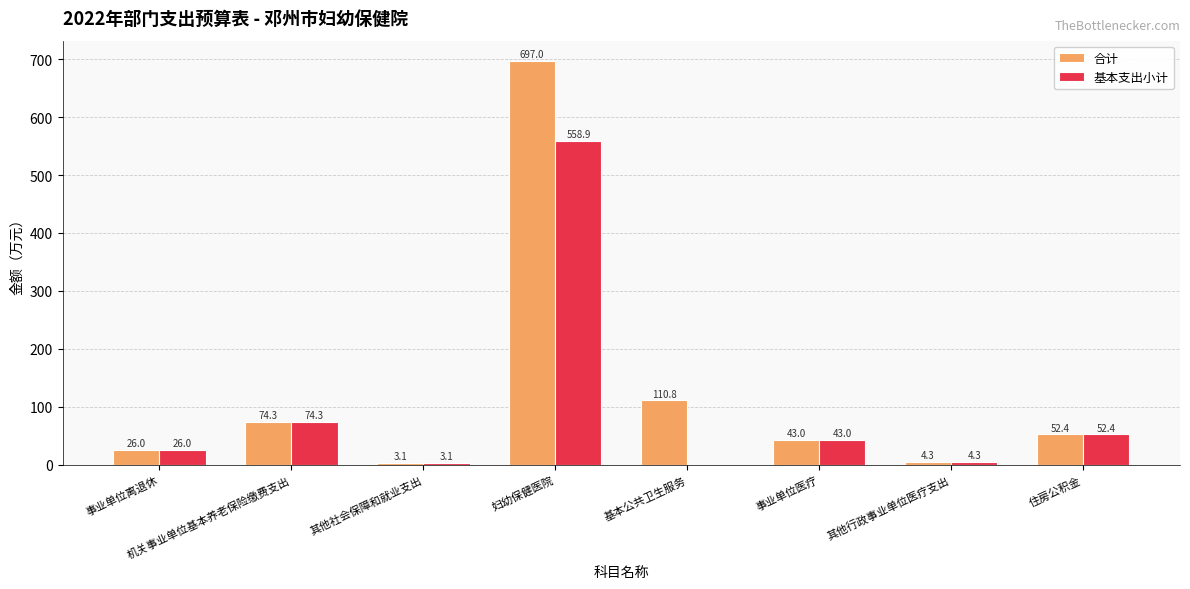

Which series changed the most between 事业单位离退休 and 妇幼保健医院?

合计